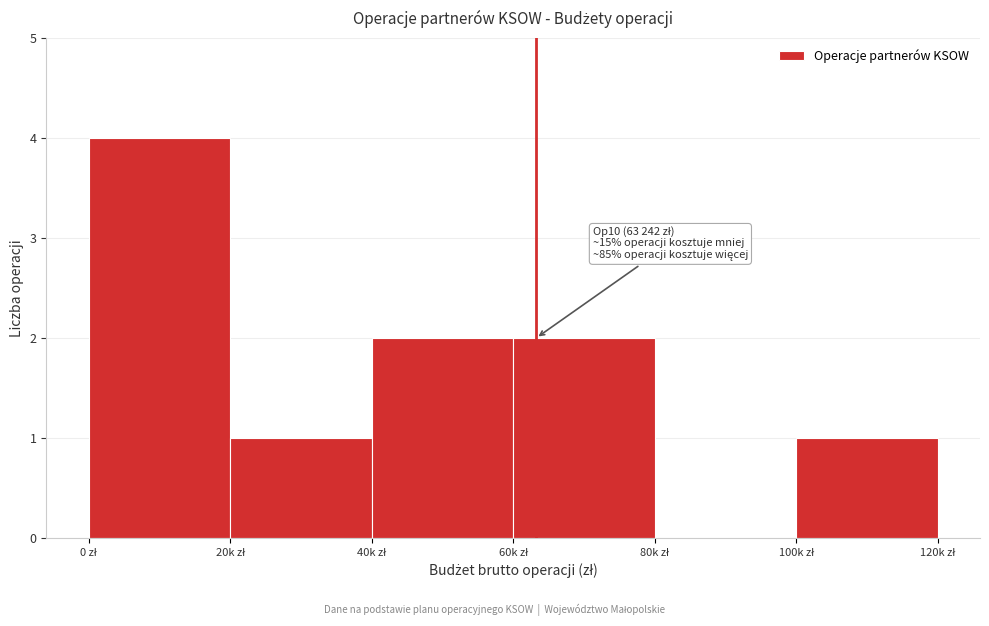

What is the sum of all values?

10